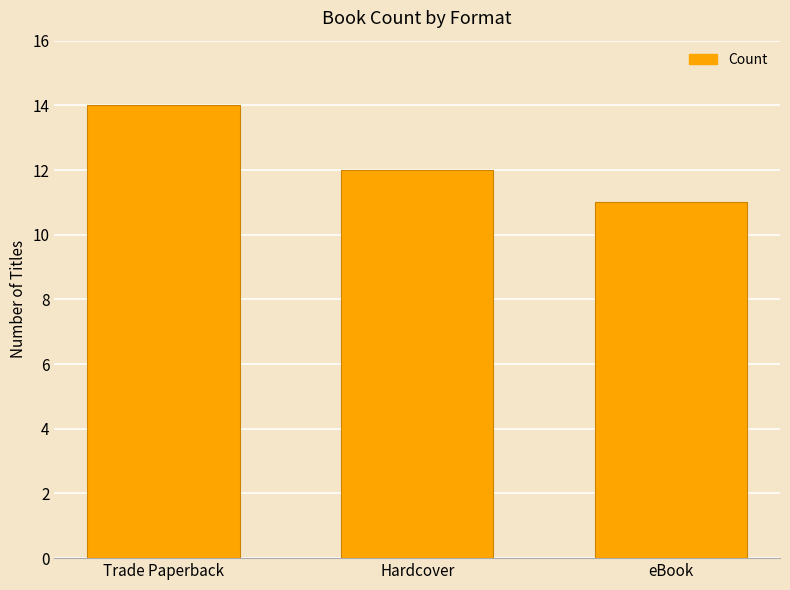

The chart shows a value of 12 at Hardcover. True or false?

True